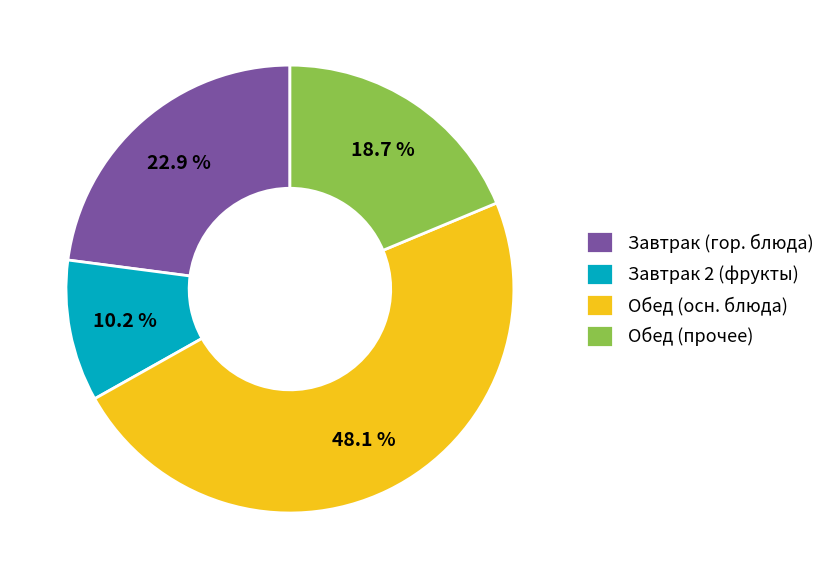

Which slice is the largest?

Обед (осн. блюда)